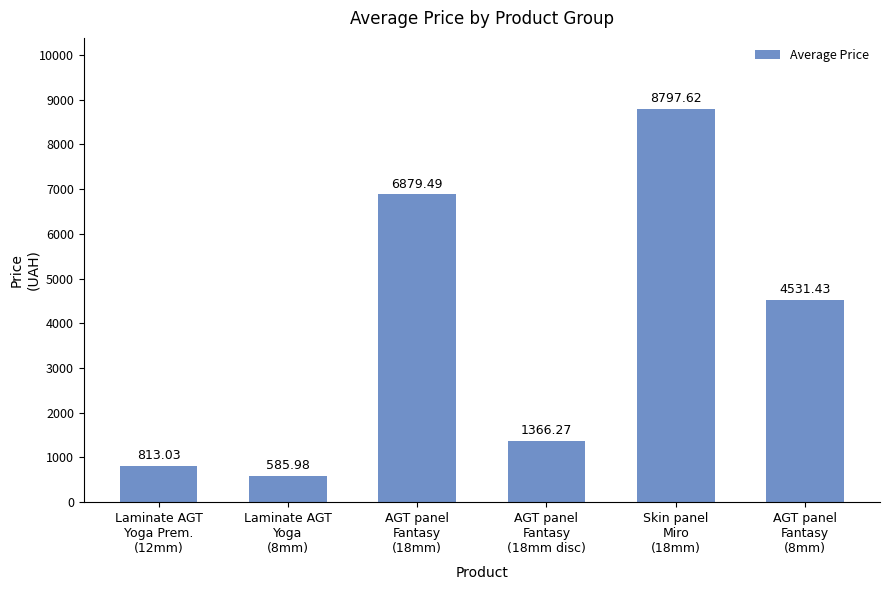

What is the value of the 4th bar from the left?

1366.3